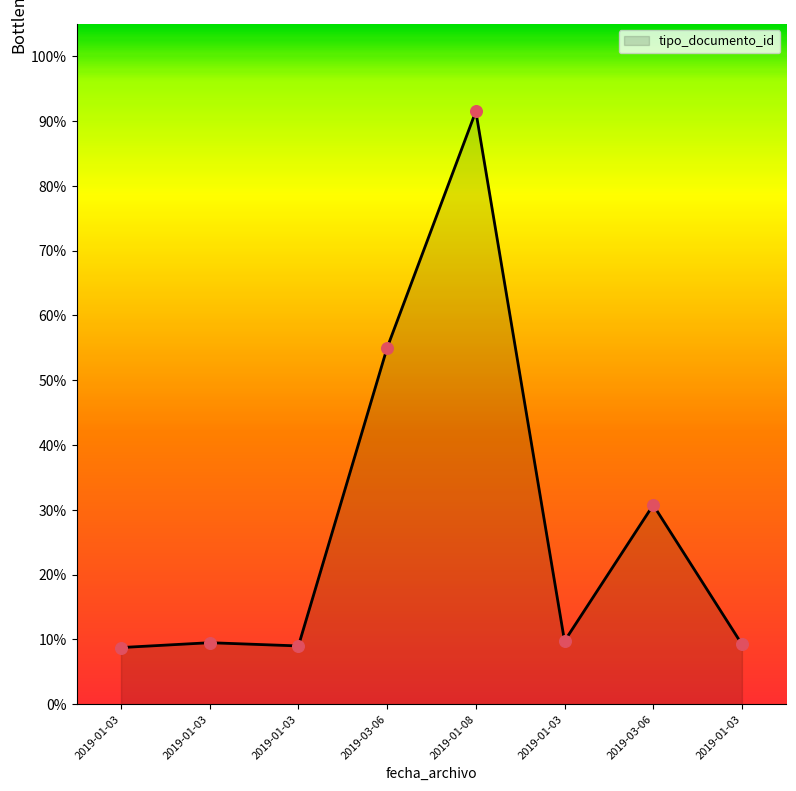

Which has a higher value, 2019-01-08 or 2019-01-03?

2019-01-08